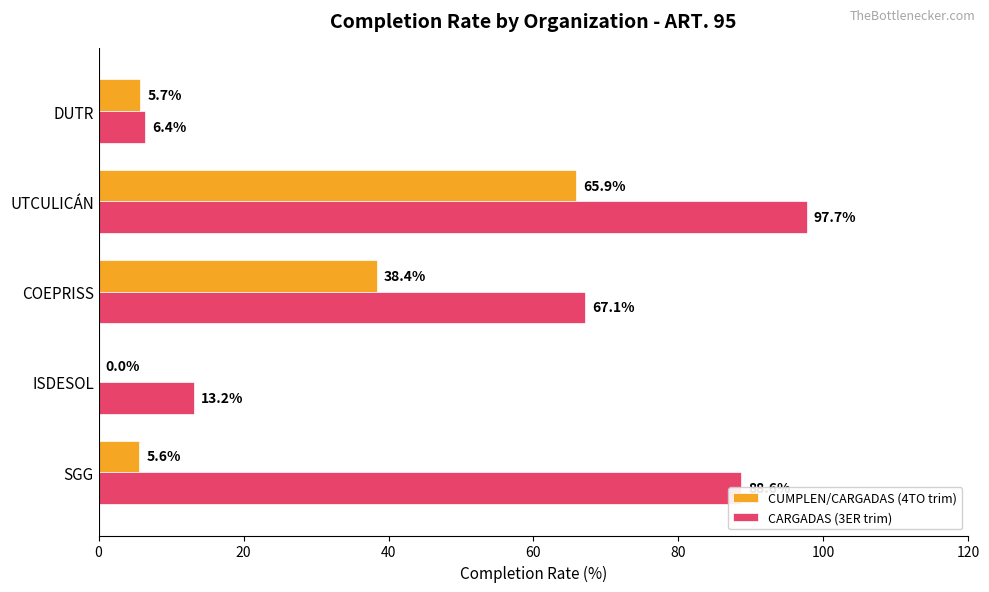

Between COEPRISS and DUTR, which series saw the biggest shift?

CARGADAS (3ER trim)